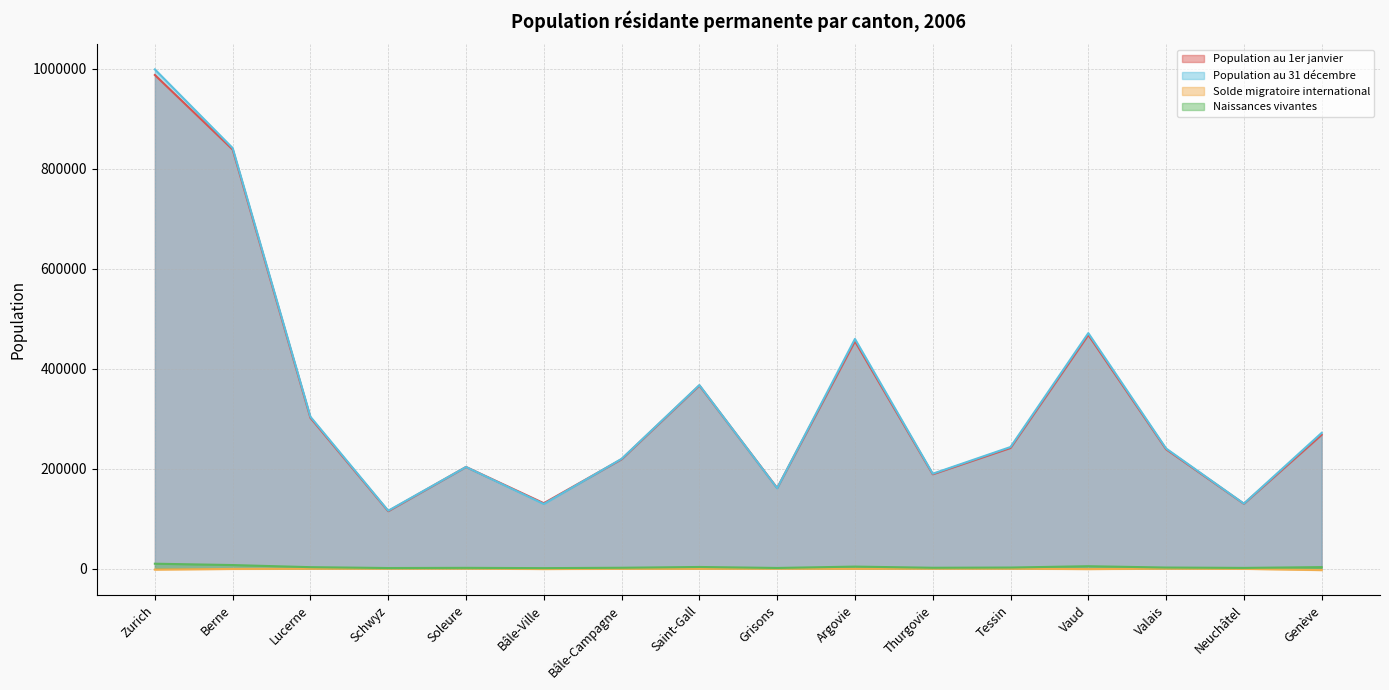

Reading right to left, list all the values displayed in this chart.

Population au 1er janvier: Genève=267803	Neuchâtel=129686	Valais=238736	Vaud=467453	Tessin=241365	Thurgovie=188689	Argovie=454862	Grisons=161151	Saint-Gall=366306	Bâle-Campagne=218793	Bâle-Ville=130792	Soleure=203314	Schwyz=114851	Lucerne=301580	Berne=838352	Zurich=987385
Population au 31 décembre: Genève=271534	Neuchâtel=129989	Valais=240264	Vaud=471031	Tessin=243245	Thurgovie=189789	Argovie=459409	Grisons=160833	Saint-Gall=367092	Bâle-Campagne=219545	Bâle-Ville=129234	Soleure=203302	Schwyz=115781	Lucerne=303662	Berne=841188	Zurich=998574
Solde migratoire international: Genève=-3019	Neuchâtel=-464	Valais=-30	Vaud=-997	Tessin=-109	Thurgovie=-8	Argovie=-426	Grisons=-108	Saint-Gall=-376	Bâle-Campagne=-305	Bâle-Ville=-899	Soleure=208	Schwyz=10	Lucerne=-211	Berne=-695	Zurich=-2051
Naissances vivantes: Genève=2979	Neuchâtel=1396	Valais=2116	Vaud=4788	Tessin=2122	Thurgovie=1665	Argovie=4009	Grisons=1276	Saint-Gall=3258	Bâle-Campagne=1686	Bâle-Ville=933	Soleure=1493	Schwyz=1147	Lucerne=2874	Berne=7101	Zurich=9788